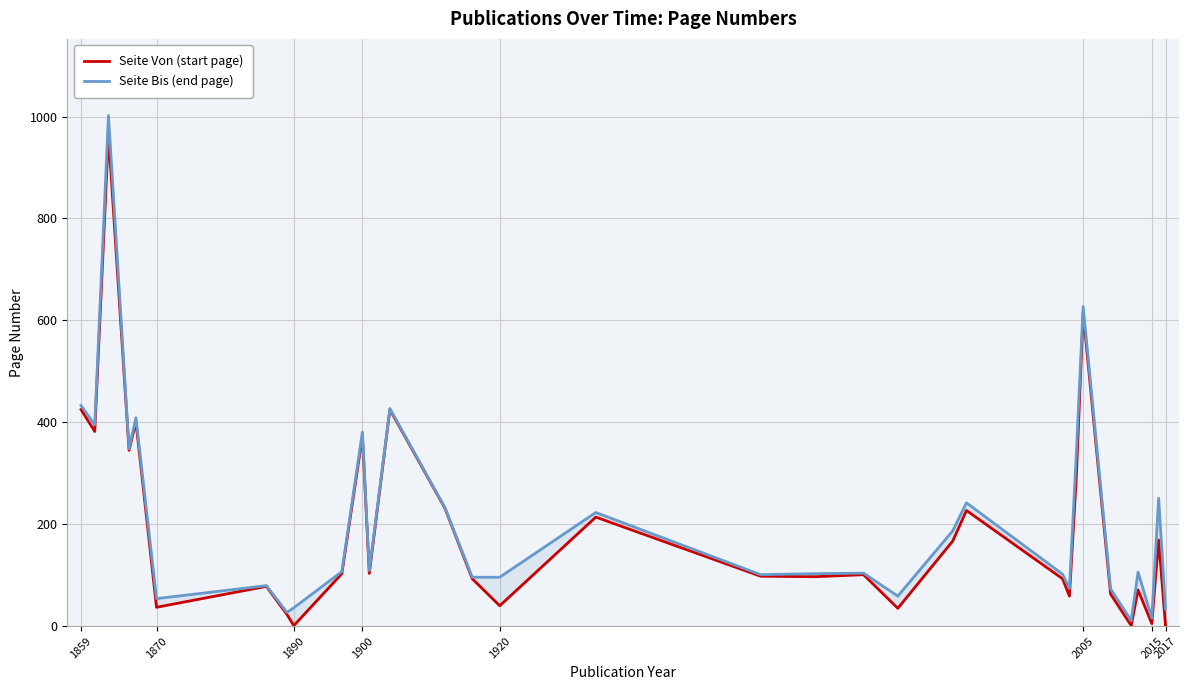

What is the difference between the second highest and second lowest values in the Seite Von (start page) series?

614.0